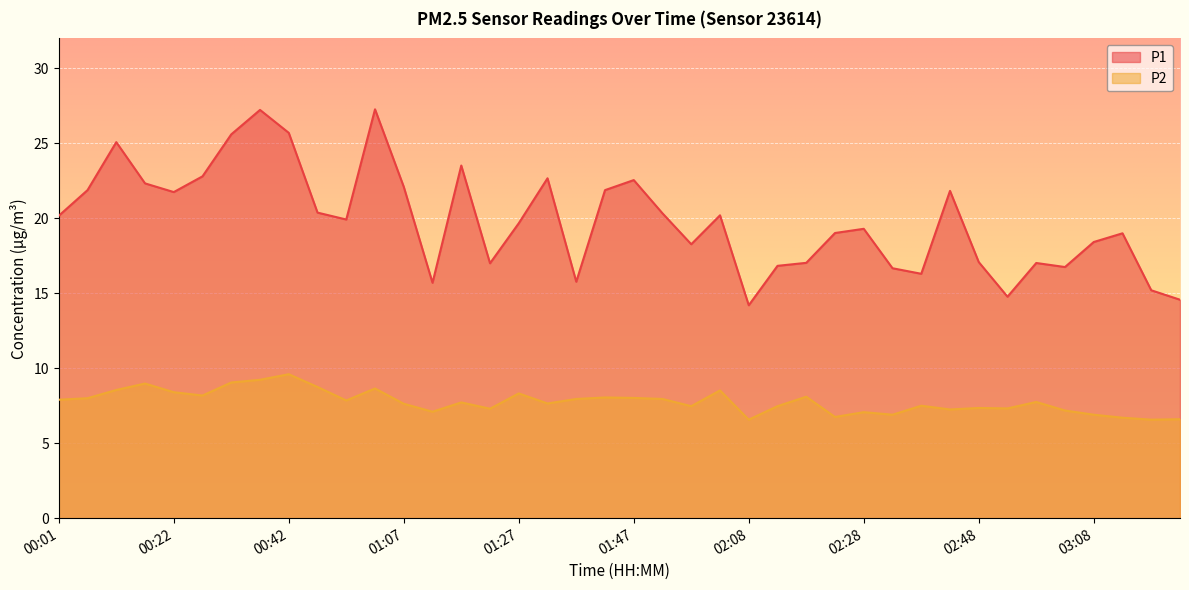

Reading left to right, extract all data points from this chart.

P1: 00:01=20.2	00:06=21.9	00:11=25.1	00:17=22.3	00:22=21.8	00:27=22.8	00:32=25.6	00:37=27.2	00:42=25.7	00:47=20.4	00:57=19.9	01:02=27.3	01:07=22.1	01:12=15.7	01:17=23.5	01:22=17.0	01:27=19.7	01:32=22.7	01:37=15.8	01:42=21.9	01:47=22.6	01:52=20.3	01:57=18.3	02:02=20.2	02:08=14.2	02:13=16.8	02:18=17.0	02:23=19.0	02:28=19.3	02:33=16.7	02:38=16.3	02:43=21.8	02:48=17.1	02:53=14.8	02:58=17.0	03:03=16.8	03:08=18.4	03:13=19.0	03:18=15.2	03:23=14.6
P2: 00:01=7.9	00:06=8.0	00:11=8.6	00:17=9.0	00:22=8.4	00:27=8.2	00:32=9.1	00:37=9.2	00:42=9.6	00:47=8.8	00:57=7.8	01:02=8.7	01:07=7.6	01:12=7.1	01:17=7.7	01:22=7.3	01:27=8.3	01:32=7.7	01:37=8.0	01:42=8.1	01:47=8.0	01:52=8.0	01:57=7.5	02:02=8.5	02:08=6.6	02:13=7.5	02:18=8.1	02:23=6.8	02:28=7.1	02:33=6.9	02:38=7.5	02:43=7.2	02:48=7.3	02:53=7.3	02:58=7.8	03:03=7.2	03:08=6.9	03:13=6.7	03:18=6.6	03:23=6.6